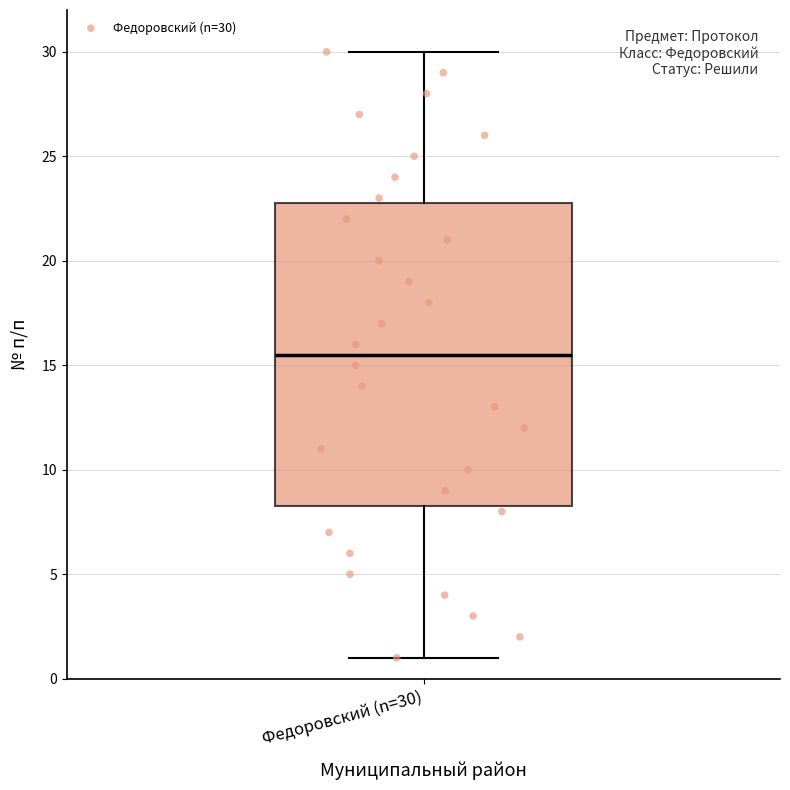

Transcribe this box plot: give where the median line is, the range the box spans, and where the two whiskers end, as read against the y-axis. The values are not printed on the chart, so give them approximately, as read against the axis.

median 15.5, box 8.5 to 23.0, whiskers 1.0 to 30.0